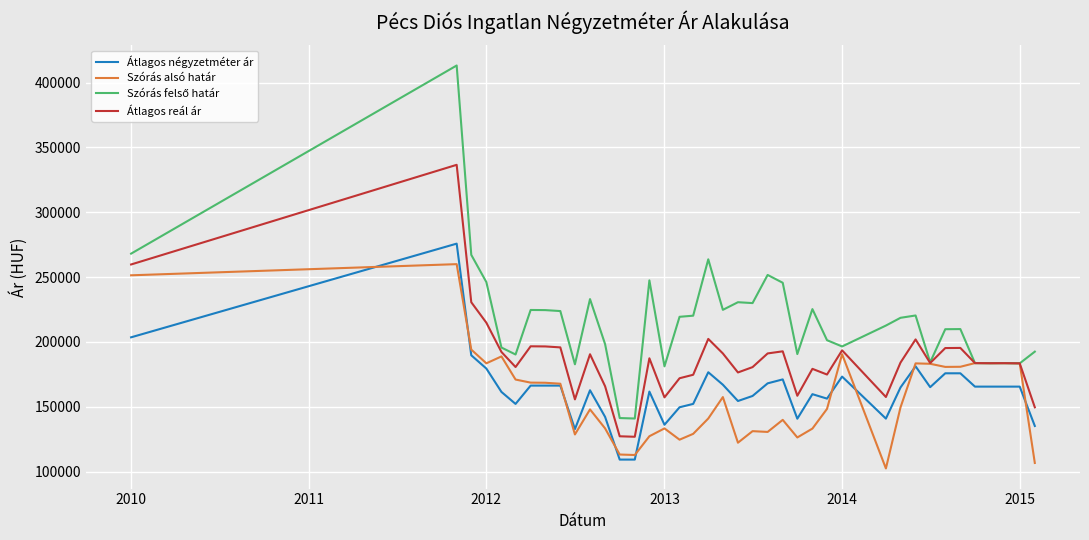

What is the maximum value shown in the chart?

413217